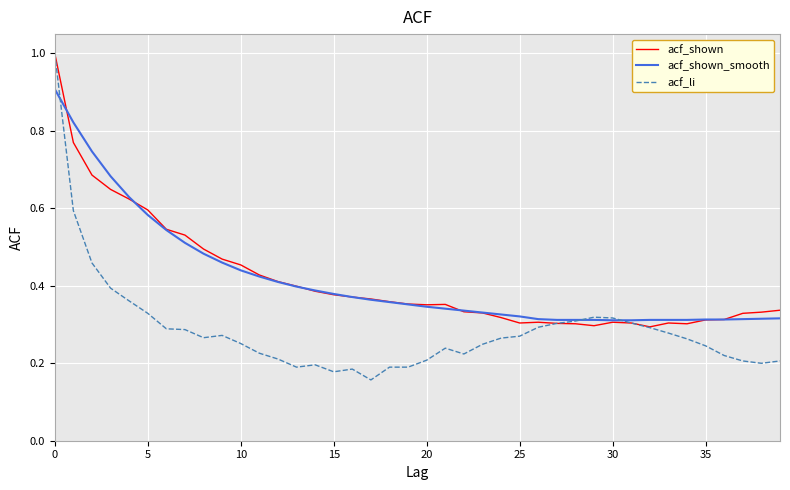

What is the greatest value displayed?

1.0